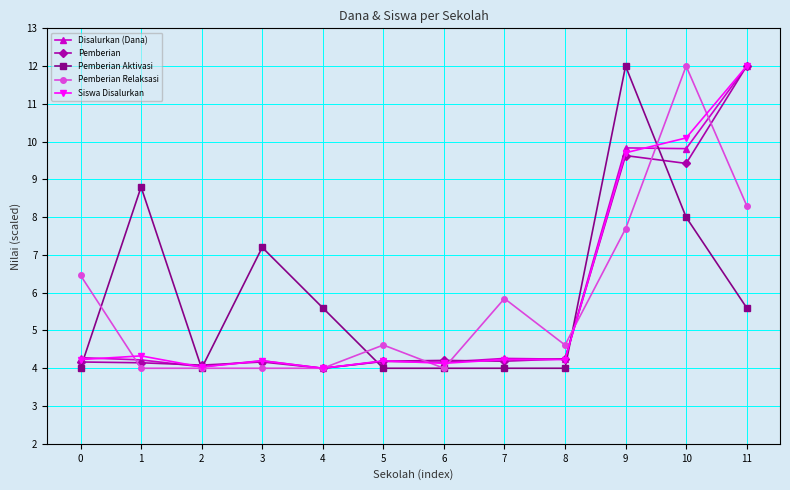

What is the minimum value for Pemberian?

4.0